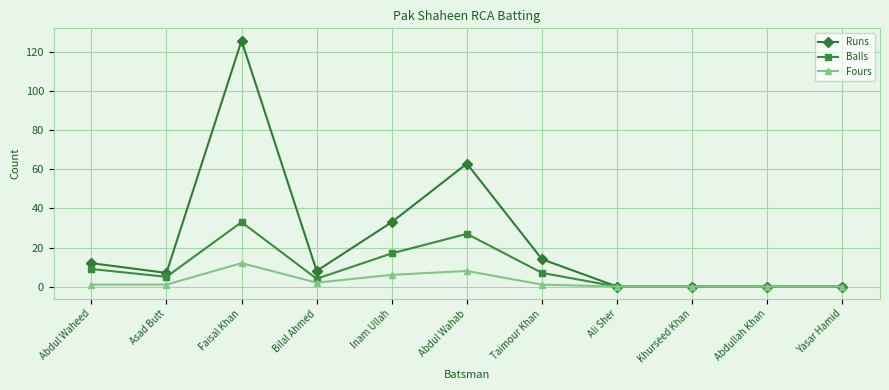

What position from the right is Faisal Khan?

9